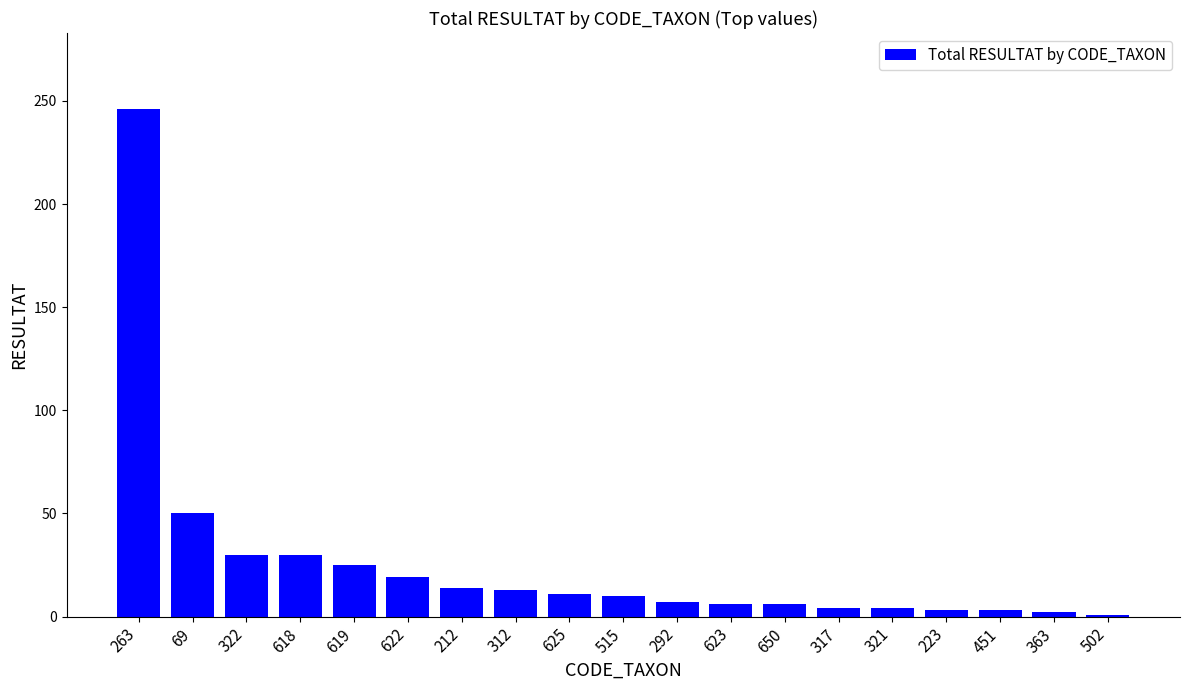

What is the ratio of the value at 625 to the value at 622?

0.6